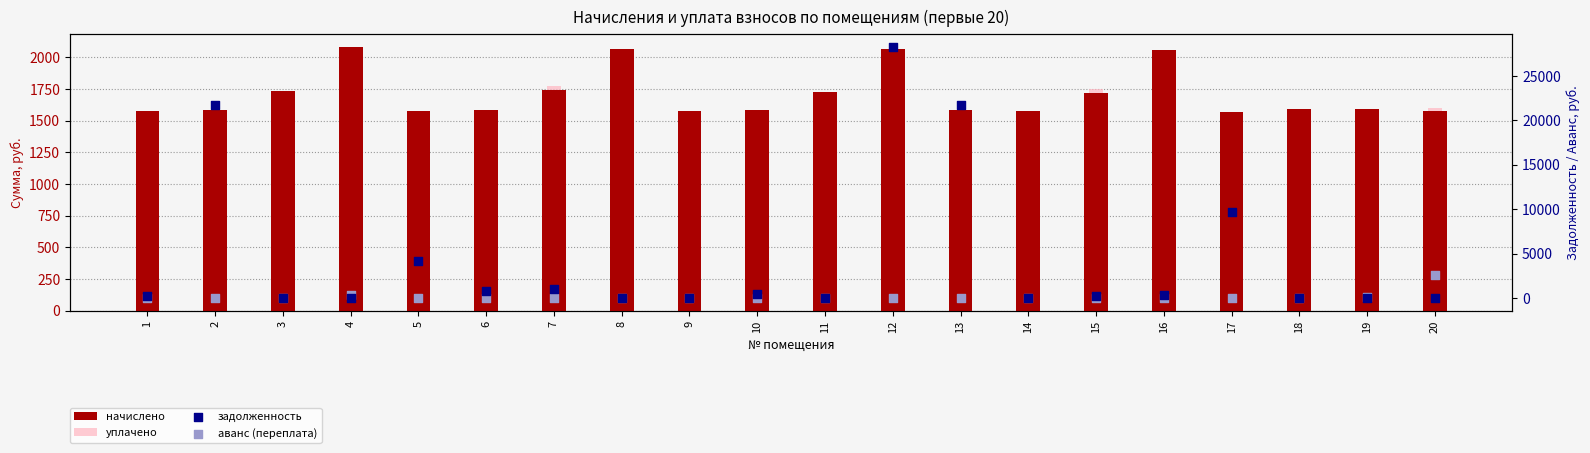

At which category is the sum across all series the highest?

12